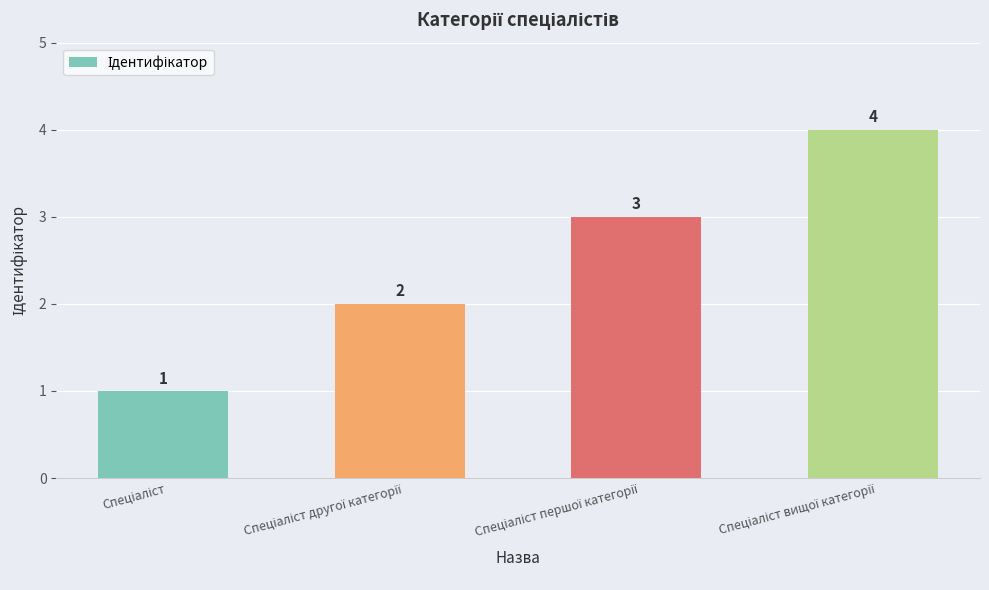

What is the sum of all values?

10